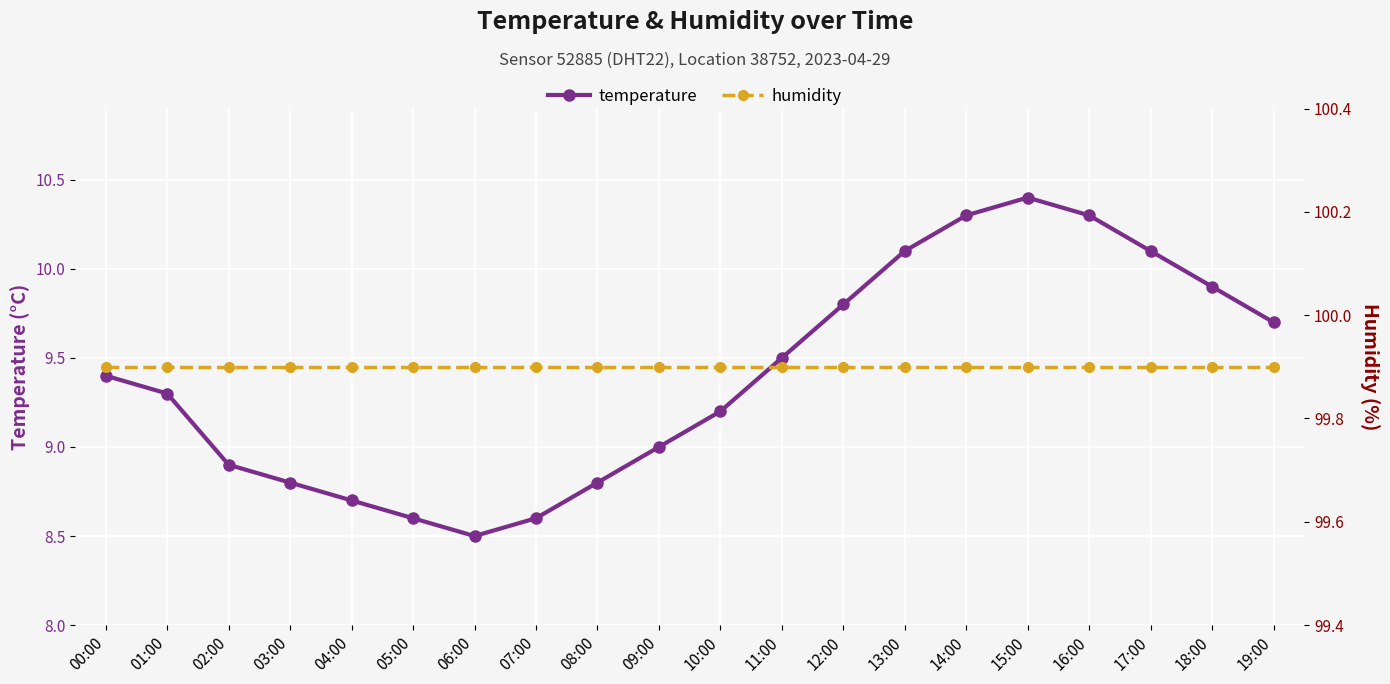

At which category is the sum across all series the highest?

15:00